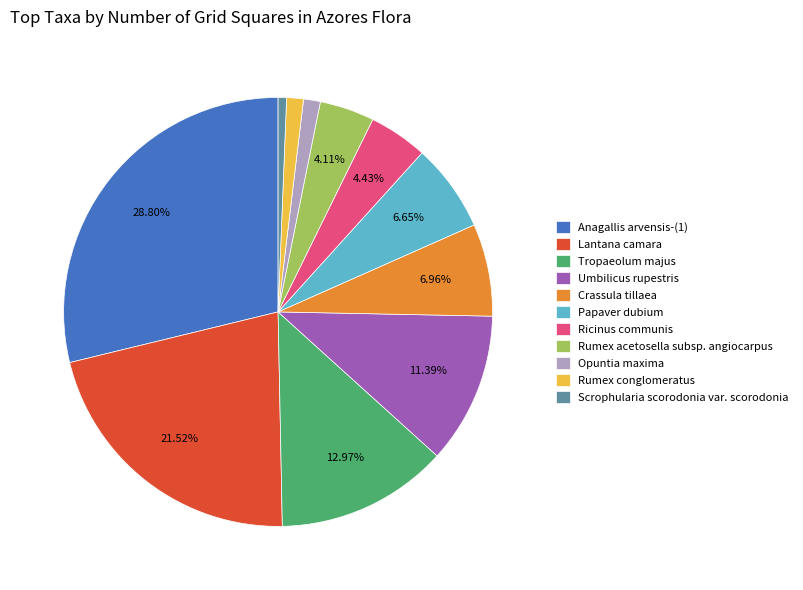

Is there any slice that represents more than half of the pie?

No